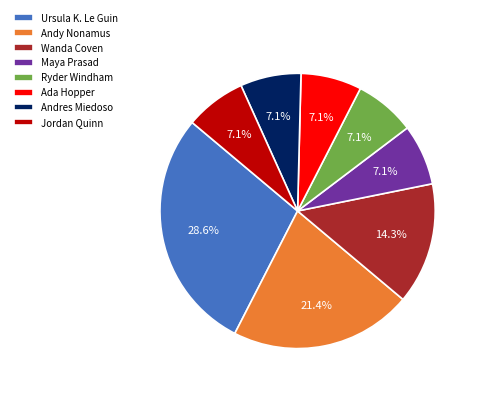

Is there a majority slice in this chart?

No